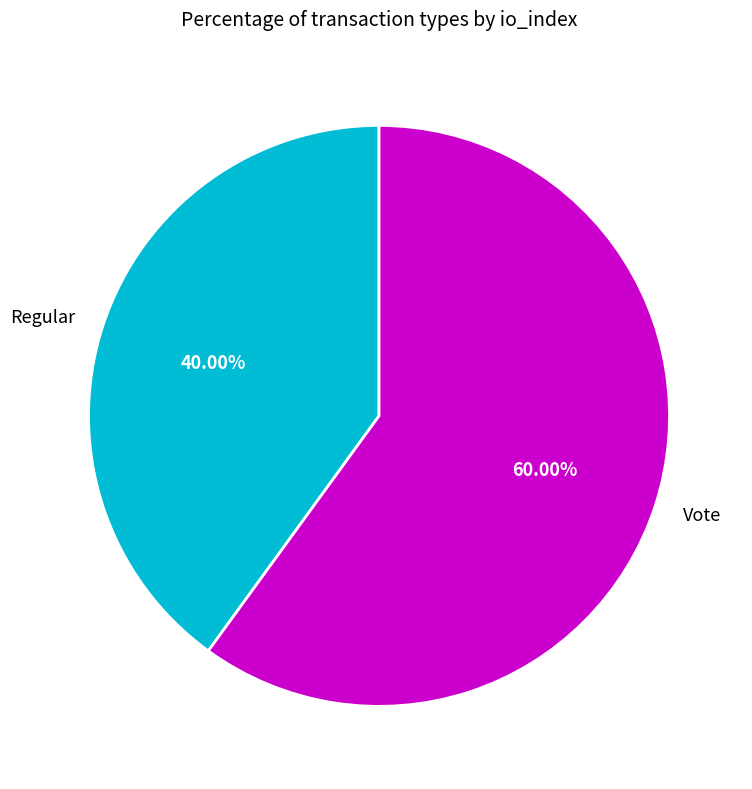

Is the sum of Vote and Regular greater than half?

Yes